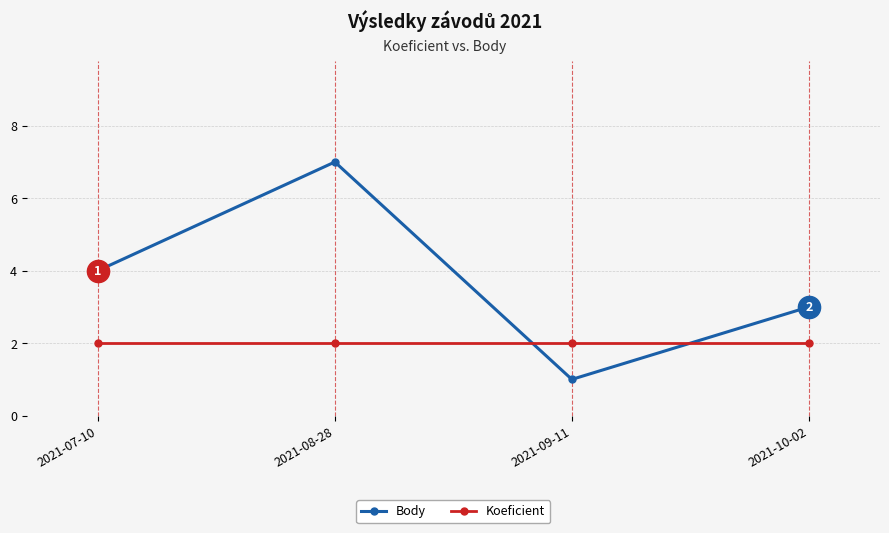

Reading right to left, transcribe all the data shown in this chart.

Body: 3	1	7	4
Koeficient: 2	2	2	2